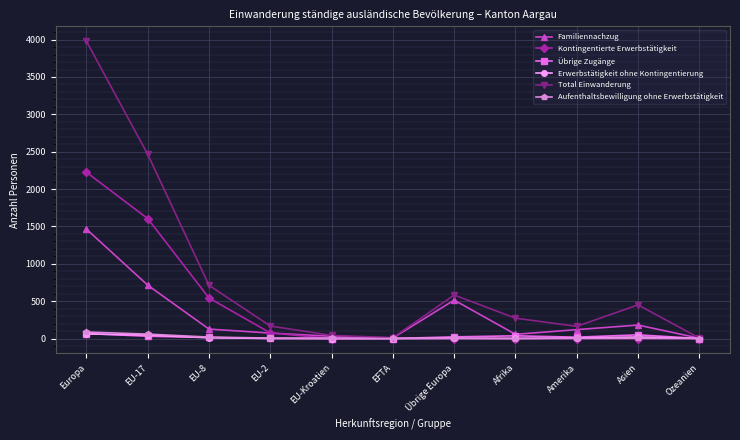

Which series has the largest range (max minus min)?

Total Einwanderung